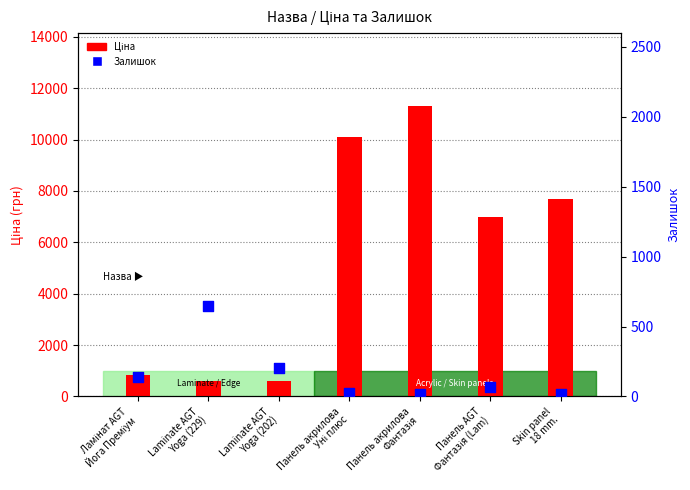

What are all the series names shown in the legend?

Ціна, Залишок